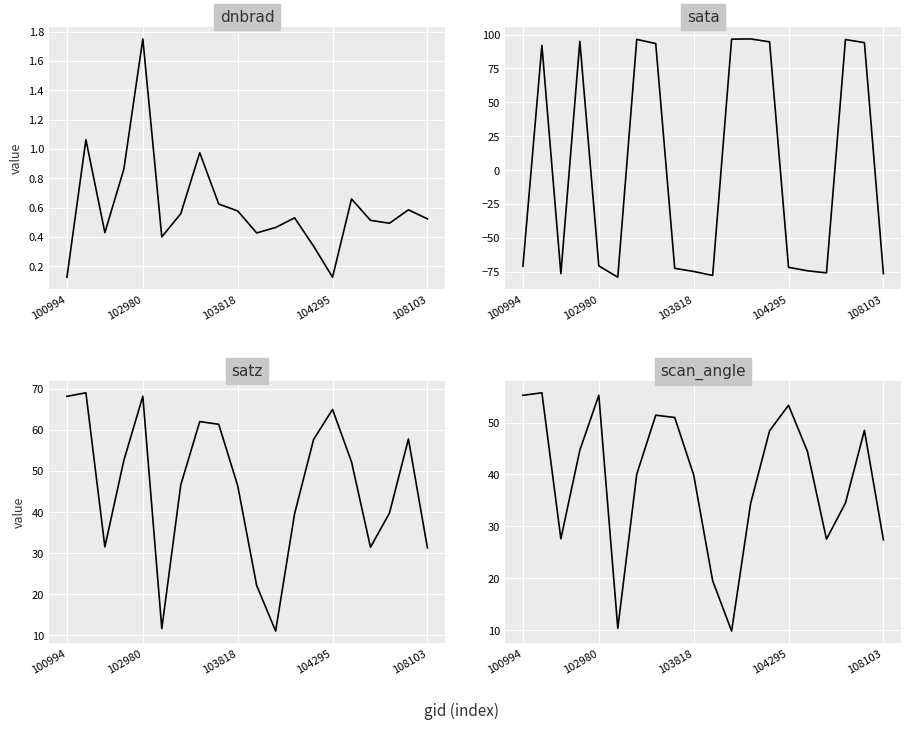

Which series has the largest total across all categories?

satz